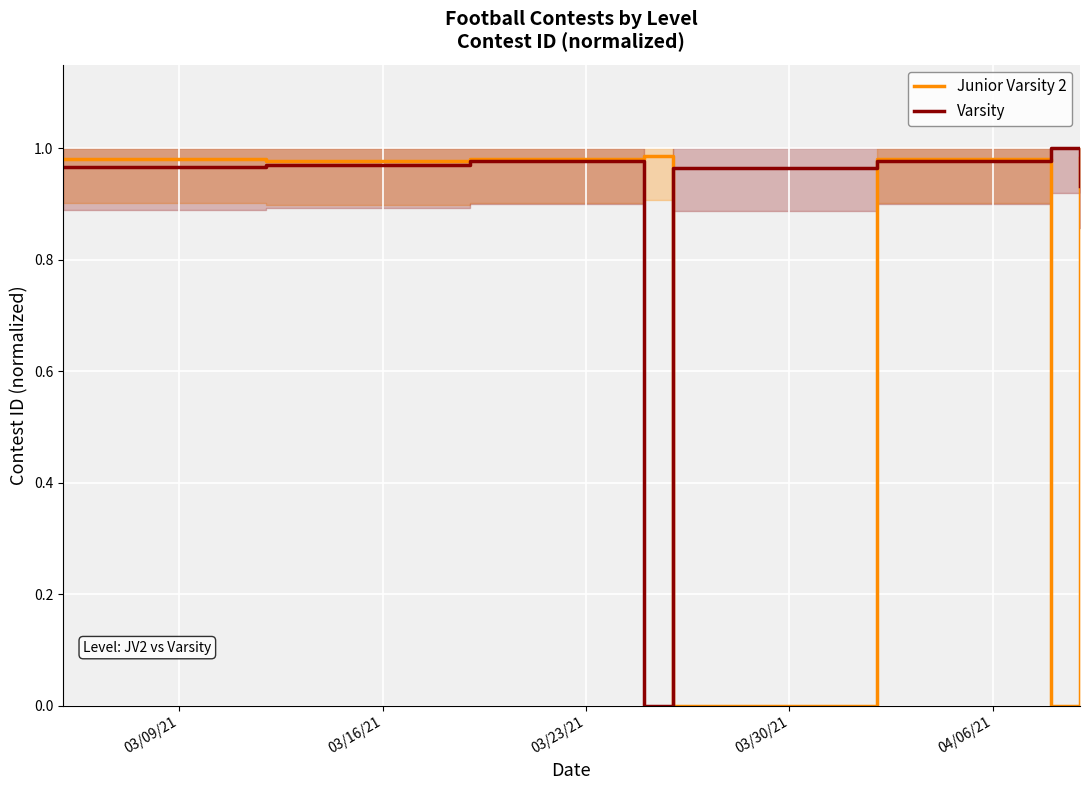

True or false: Varsity and Junior Varsity 2 intersect in this chart.

True